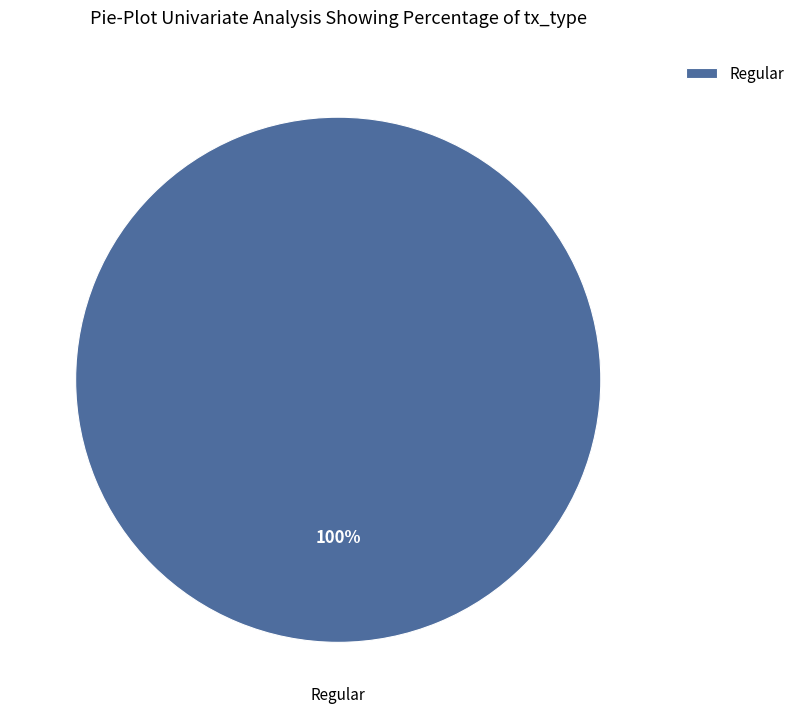

What is the majority slice?

Regular